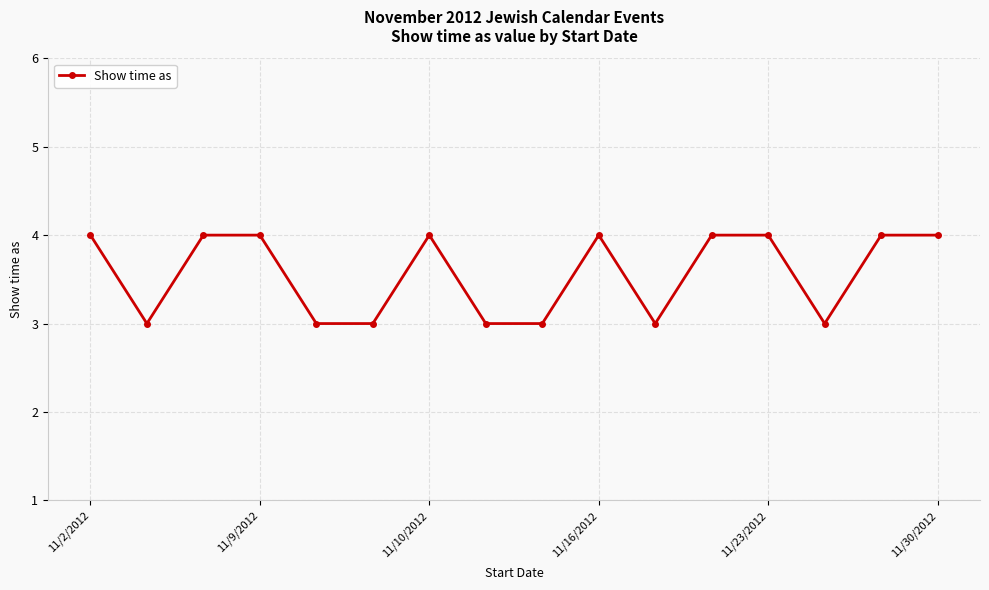

What is the smallest value displayed?

3